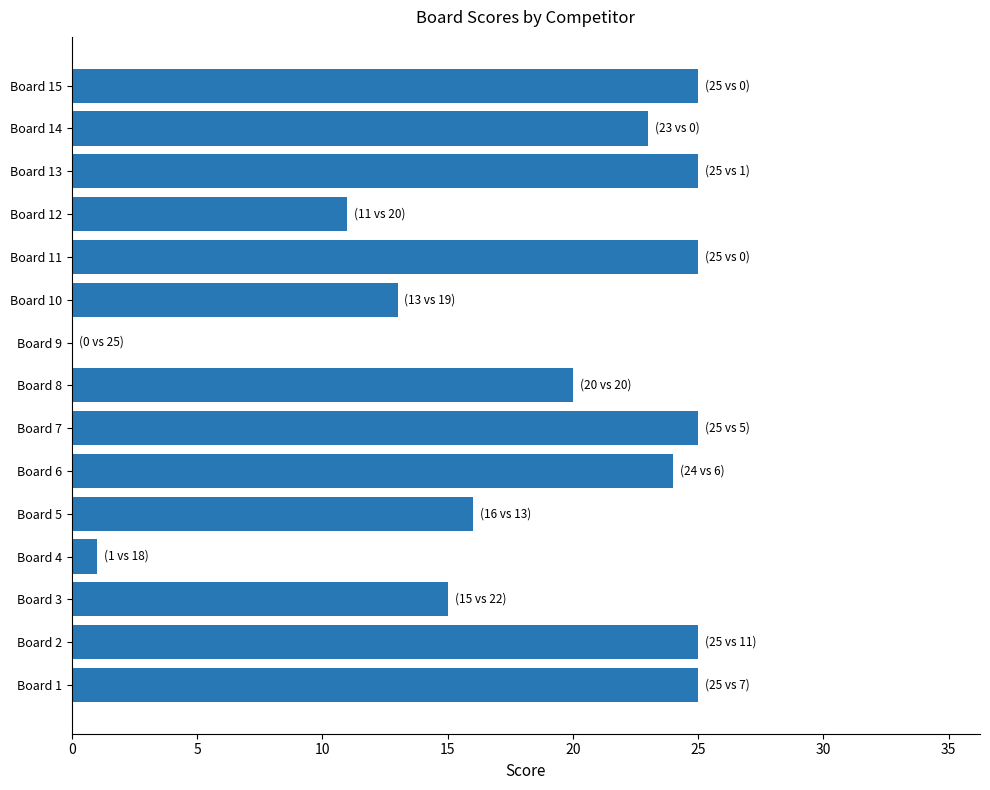

Reading bottom to top, extract all data points from this chart.

Board 1=25	Board 2=25	Board 3=15	Board 4=1	Board 5=16	Board 6=24	Board 7=25	Board 8=20	Board 9=0	Board 10=13	Board 11=25	Board 12=11	Board 13=25	Board 14=23	Board 15=25